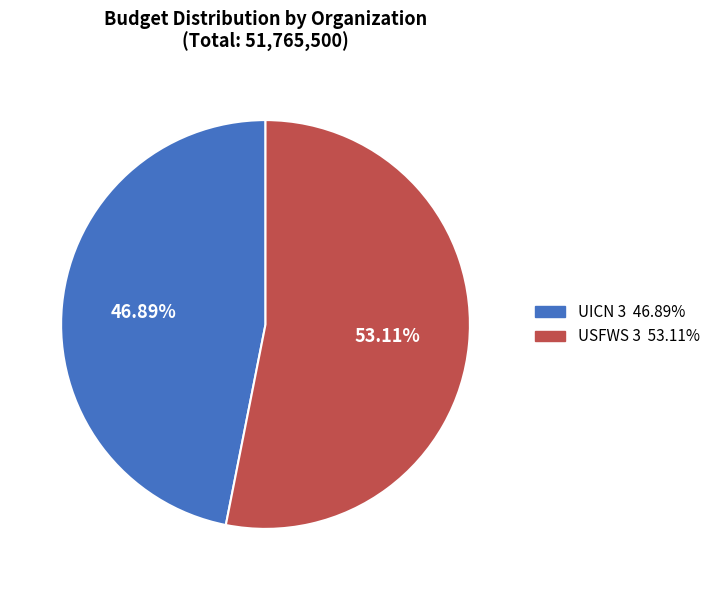

Does USFWS 3 represent more than half of the total?

Yes